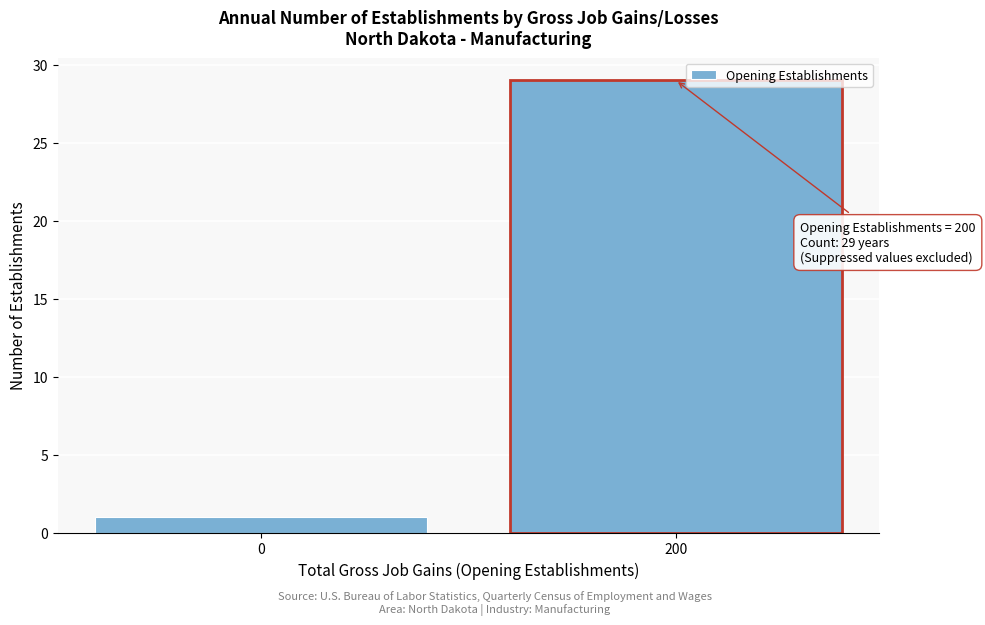

Reading left to right, extract all data points from this chart.

0=1	200=29